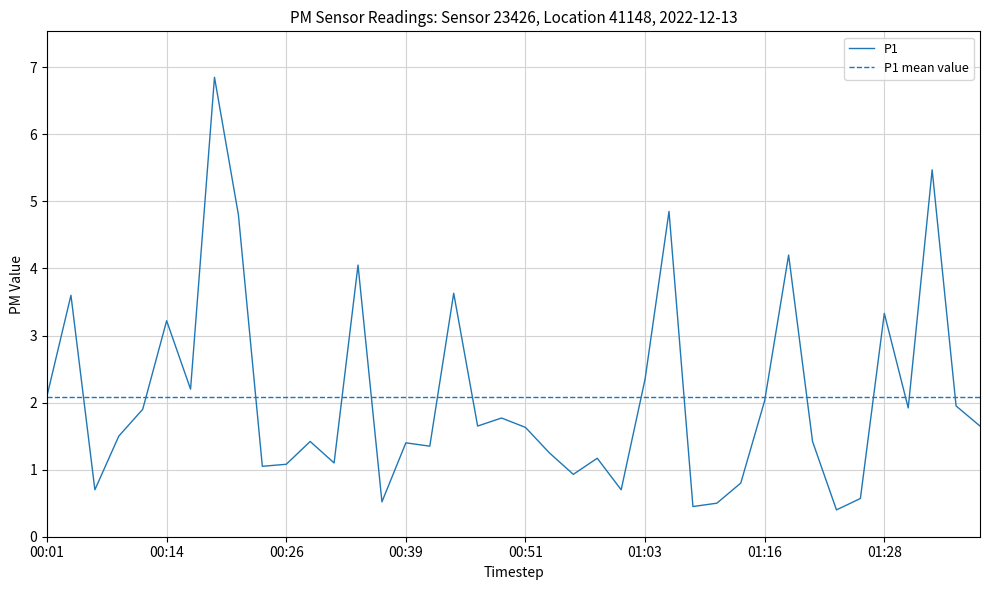

What is the difference between the values at 01:13 and 01:33?

4.7